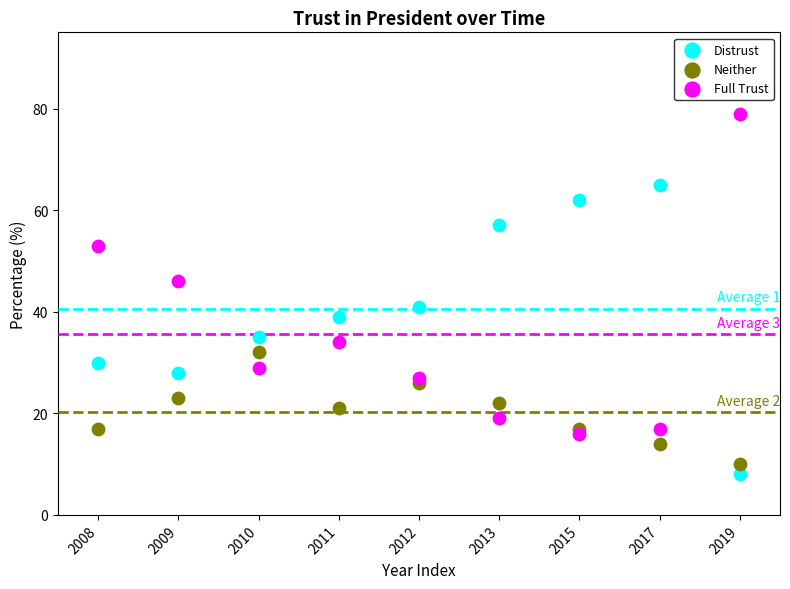

Which series contains the lowest Y value?

Distrust